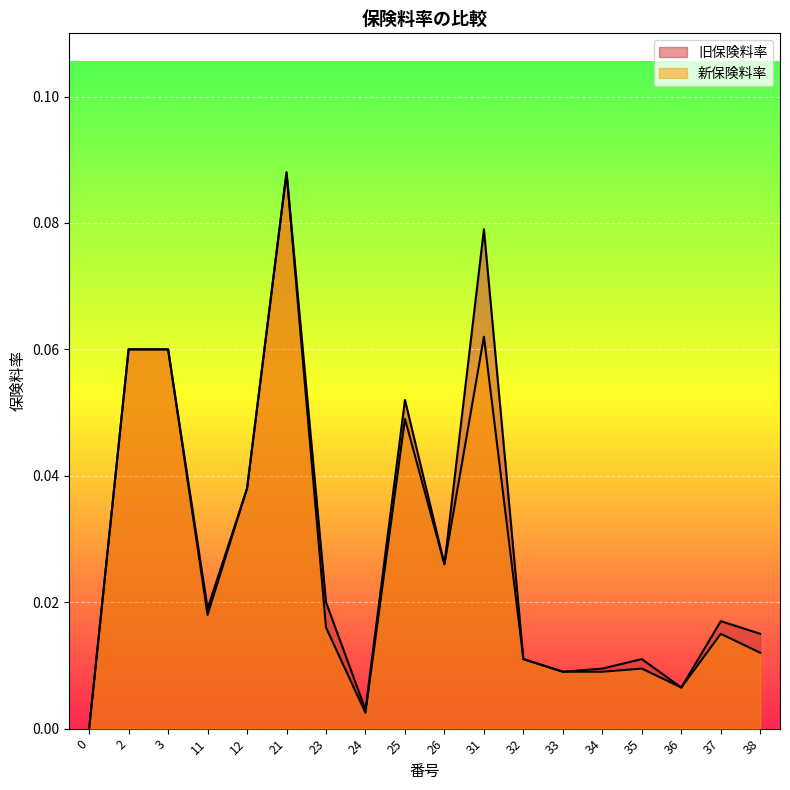

What is the sum of all 旧保険料率 values?

0.5